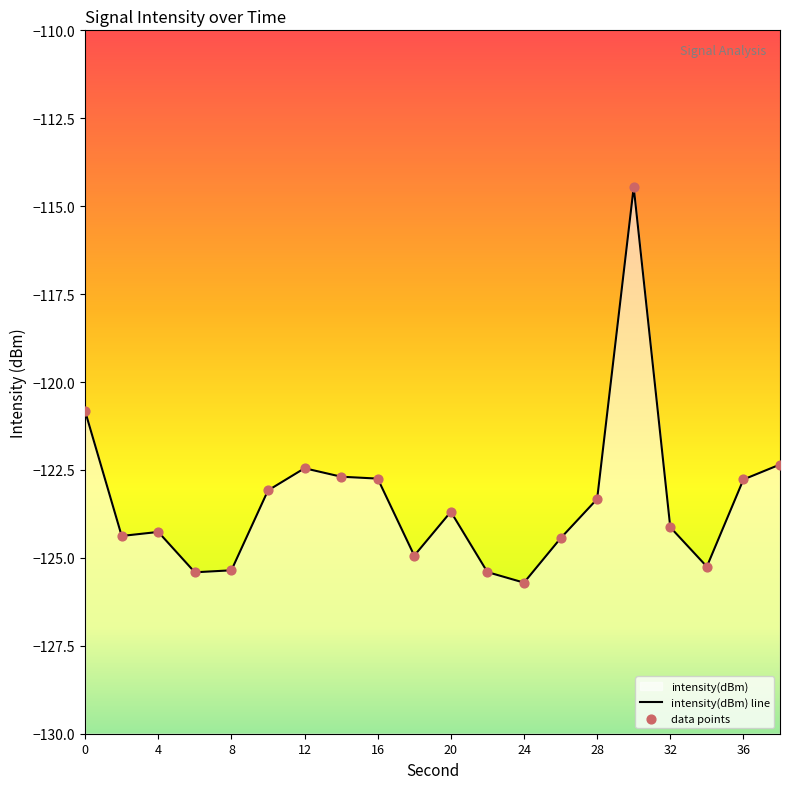

Which series has the widest spread of Y values?

intensity(dBm) line